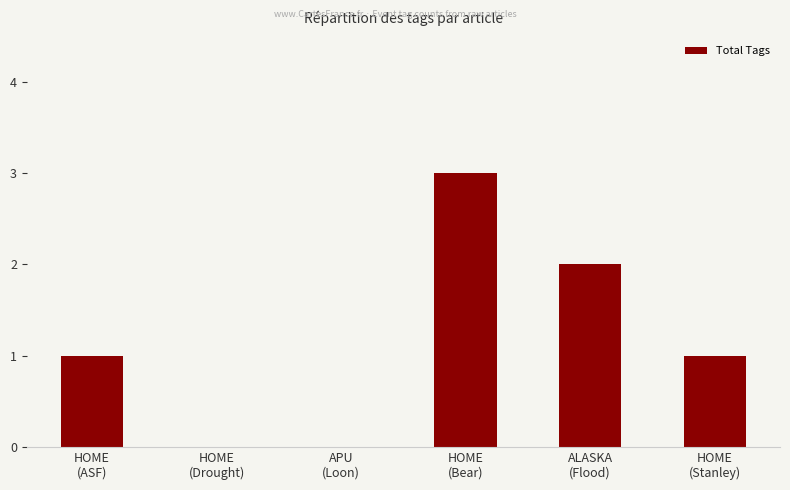

How many series are shown in this chart?

1